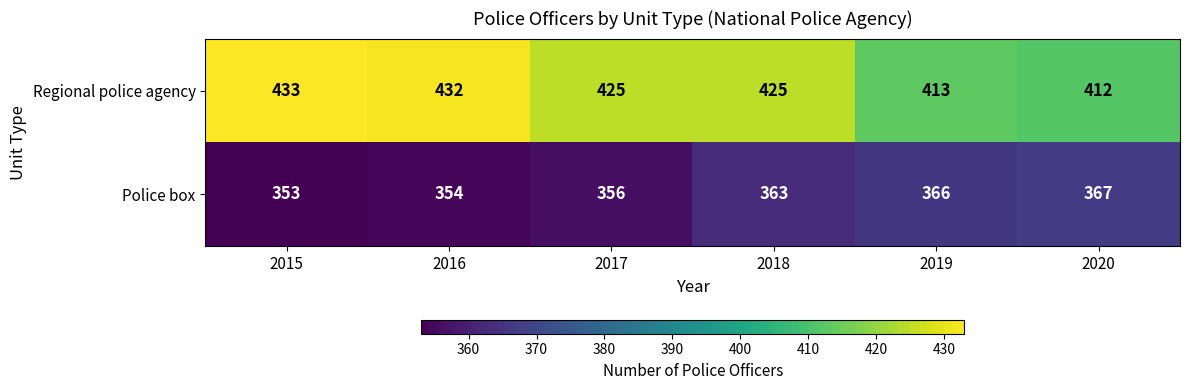

Which series has the largest total across all categories?

Regional police agency